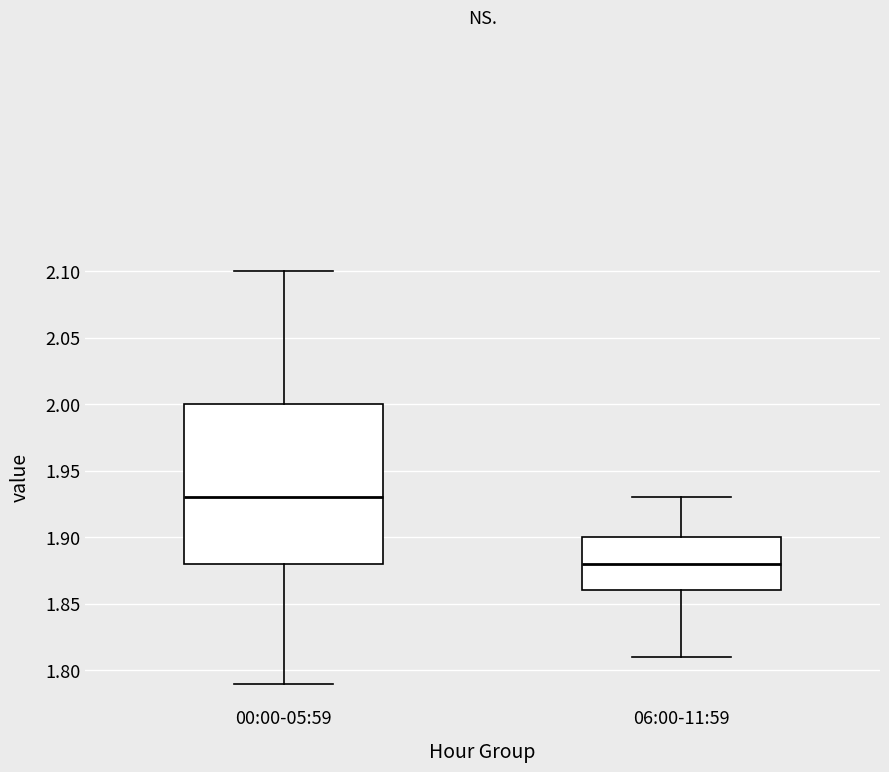

Where does the upper whisker of the box for 00:00-05:59 end on the y-axis? The values are not printed on the chart, so give them approximately, as read against the axis.

2.10